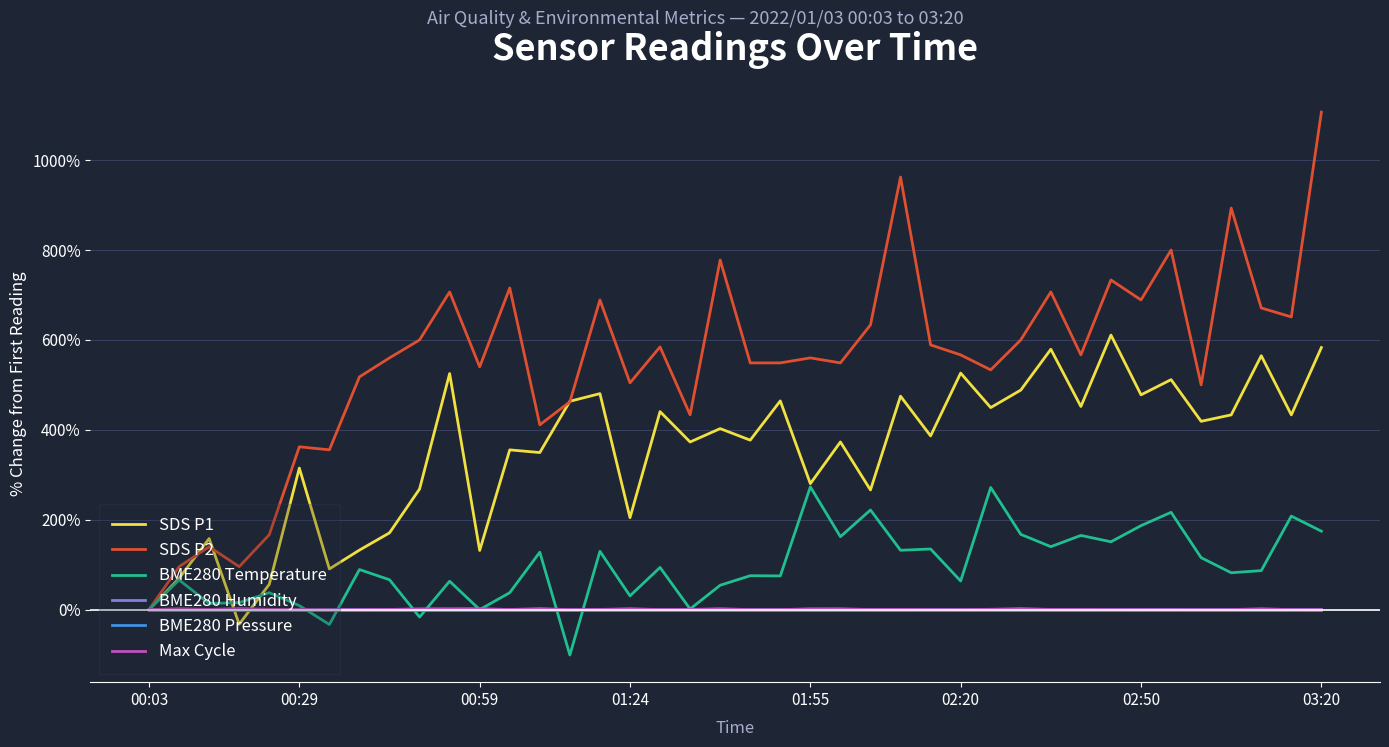

What is the lowest value of the SDS P1 series?

-32.4